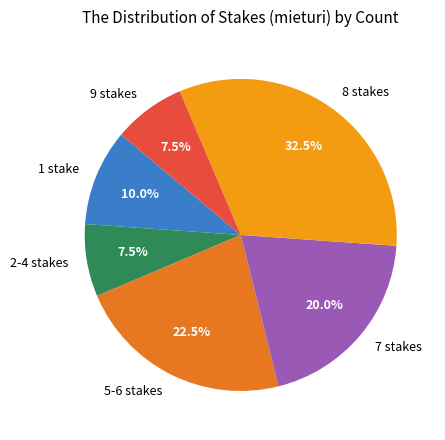

Which slice is the largest?

8 stakes